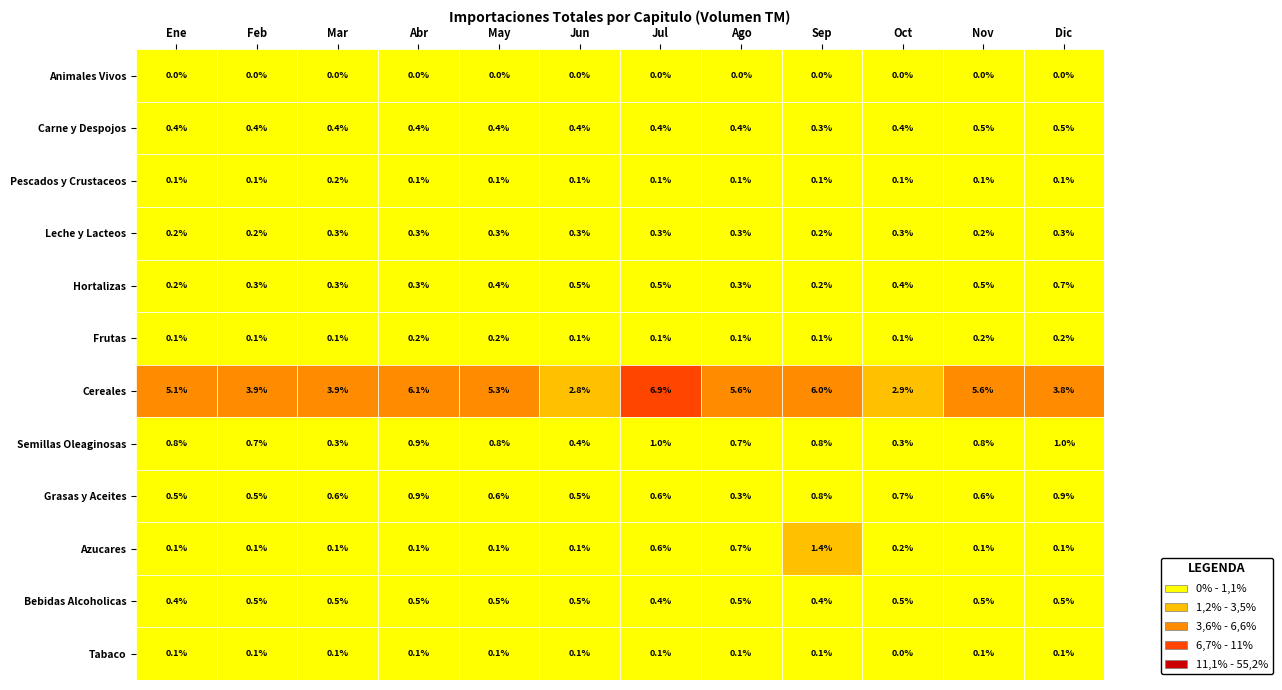

Rank the series by their maximum value, from highest to lowest.

Cereales, Azucares, Semillas Oleaginosas, Grasas y Aceites, Hortalizas, Bebidas Alcoholicas, Carne y Despojos, Leche y Lacteos, Frutas, Pescados y Crustaceos, Tabaco, Animales Vivos